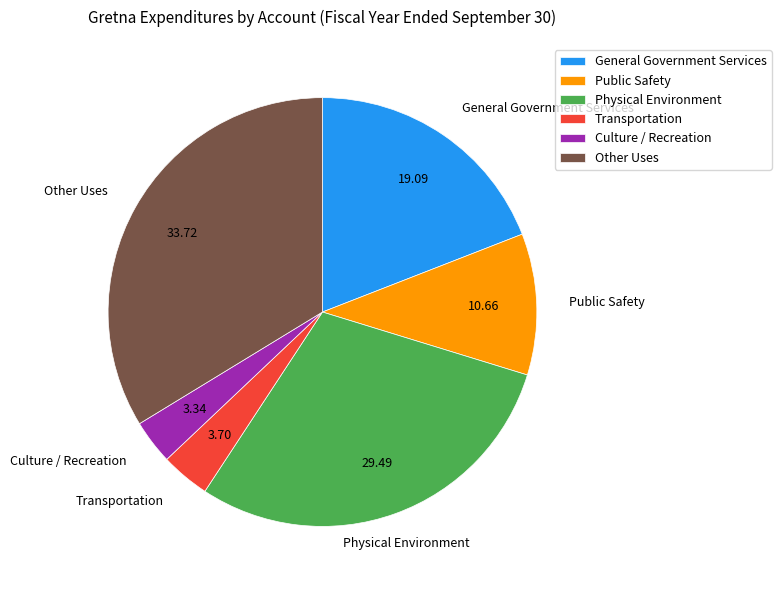

How many segments does this pie chart have?

6